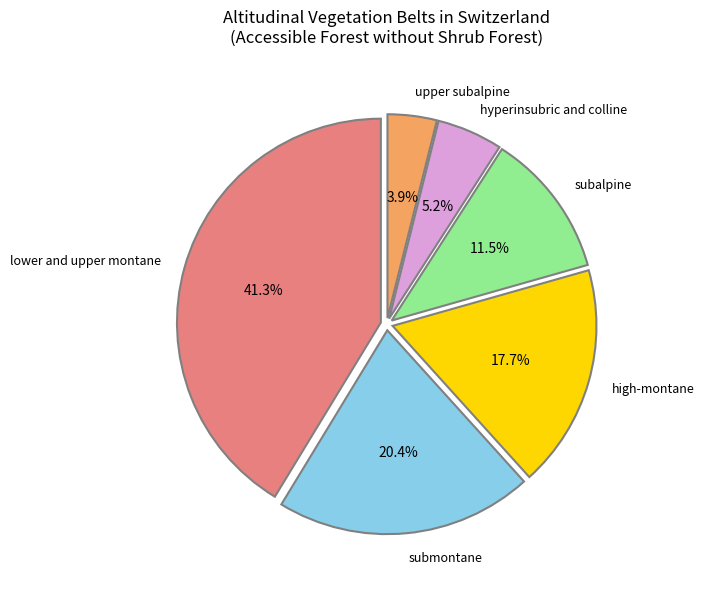

To the nearest percent, what is the difference between the largest and smallest slice percentages?

37%